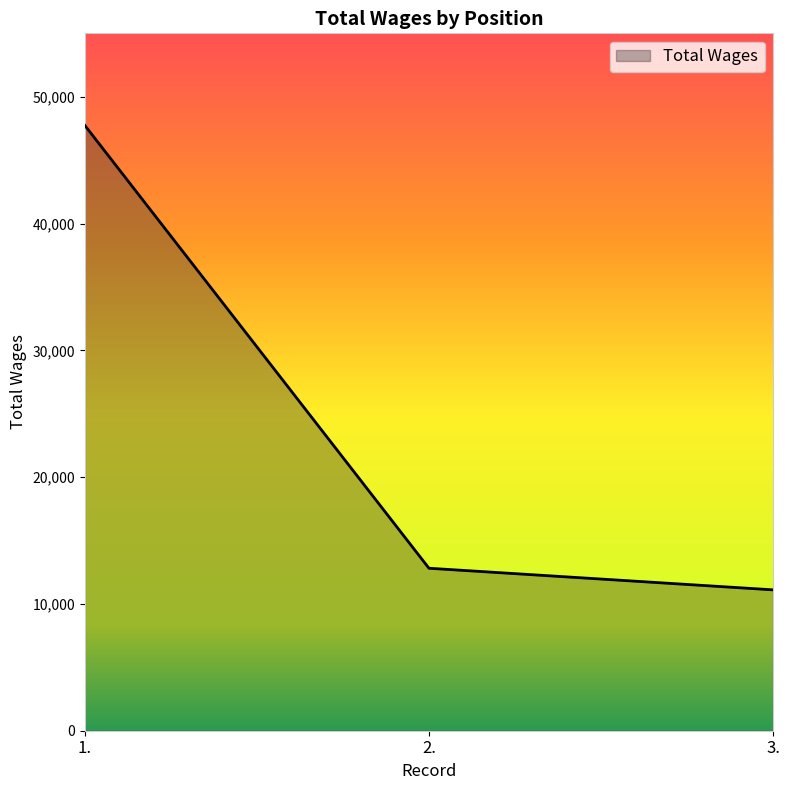

Reading left to right, extract all data points from this chart.

1.=47732	2.=12814	3.=11110